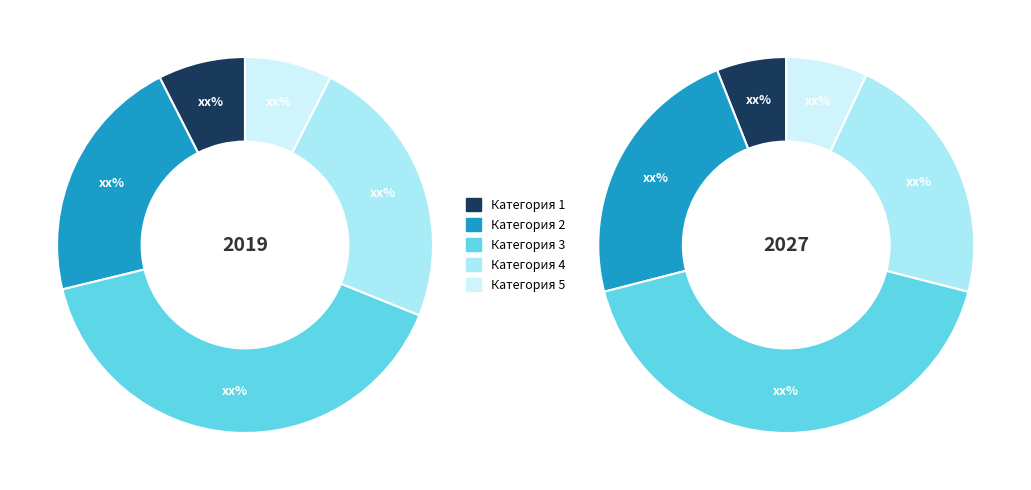

Is the sum of Категория 4 and Категория 2 greater than half?

No